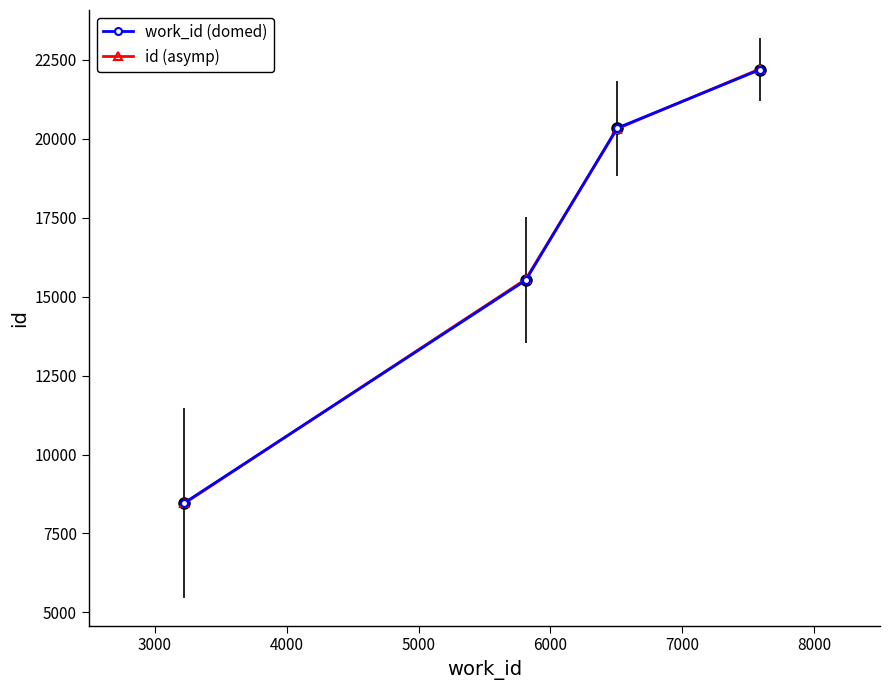

How many series are shown in this chart?

2